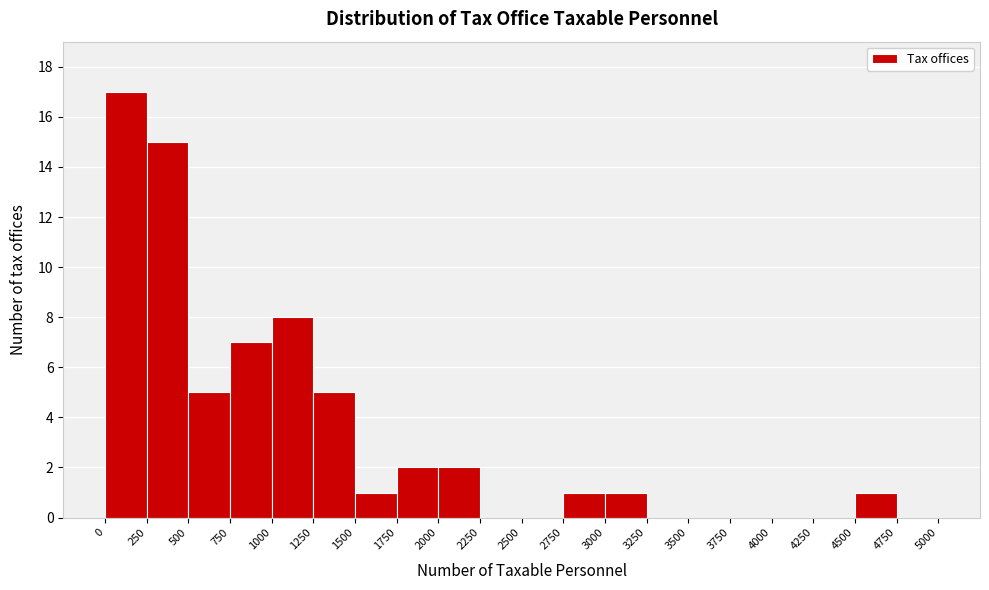

What is the height of the bar covering 500 to 750 on the x-axis? The values are not printed on the chart, so give them approximately, as read against the axis.

5